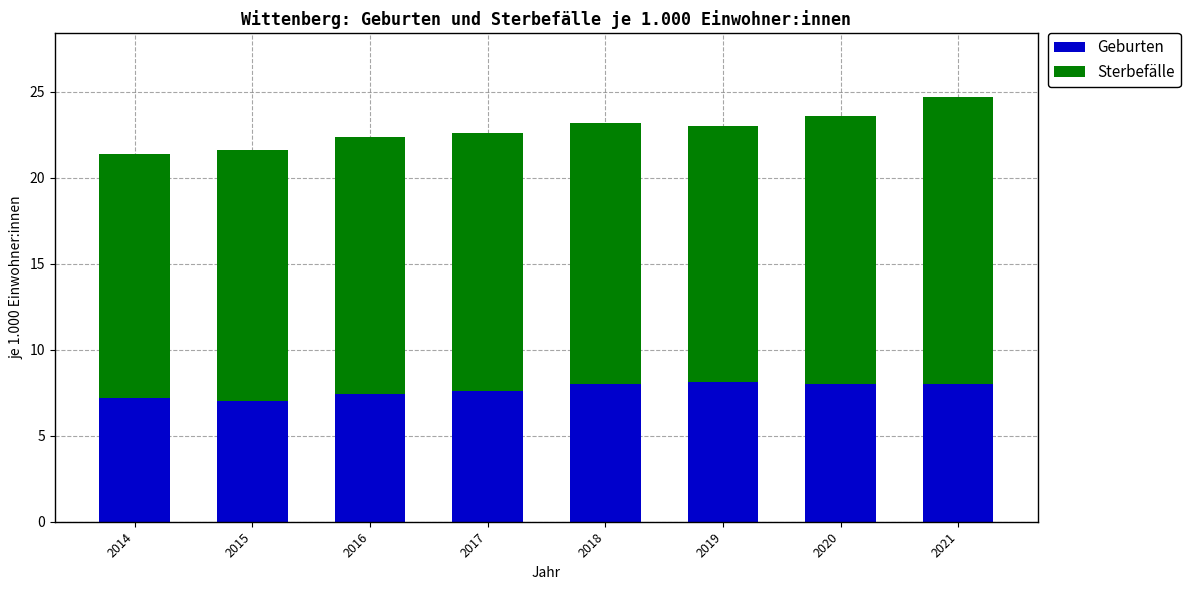

What is the approximate value of Geburten at 2021?

8.0